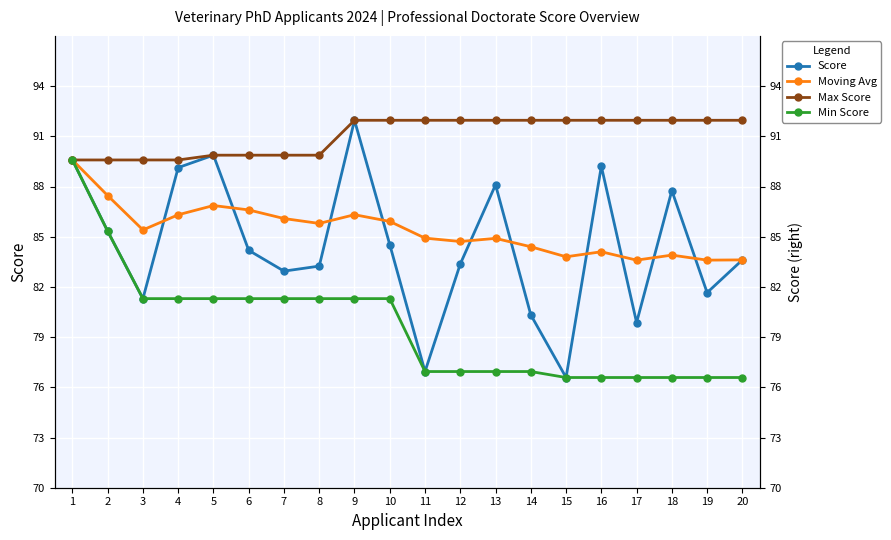

At which label does Score first exceed 84?

1